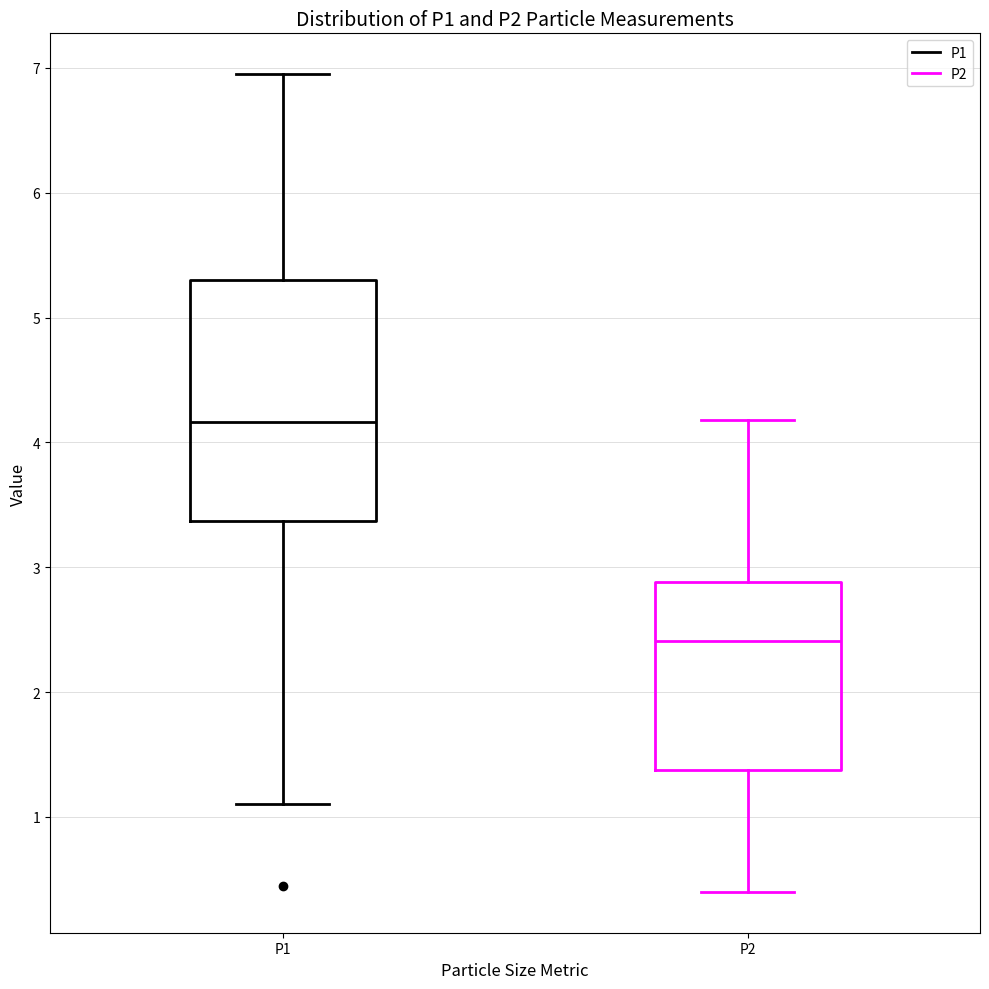

Where is the lower edge of the box for P1 on the y-axis? The values are not printed on the chart, so give them approximately, as read against the axis.

3.4